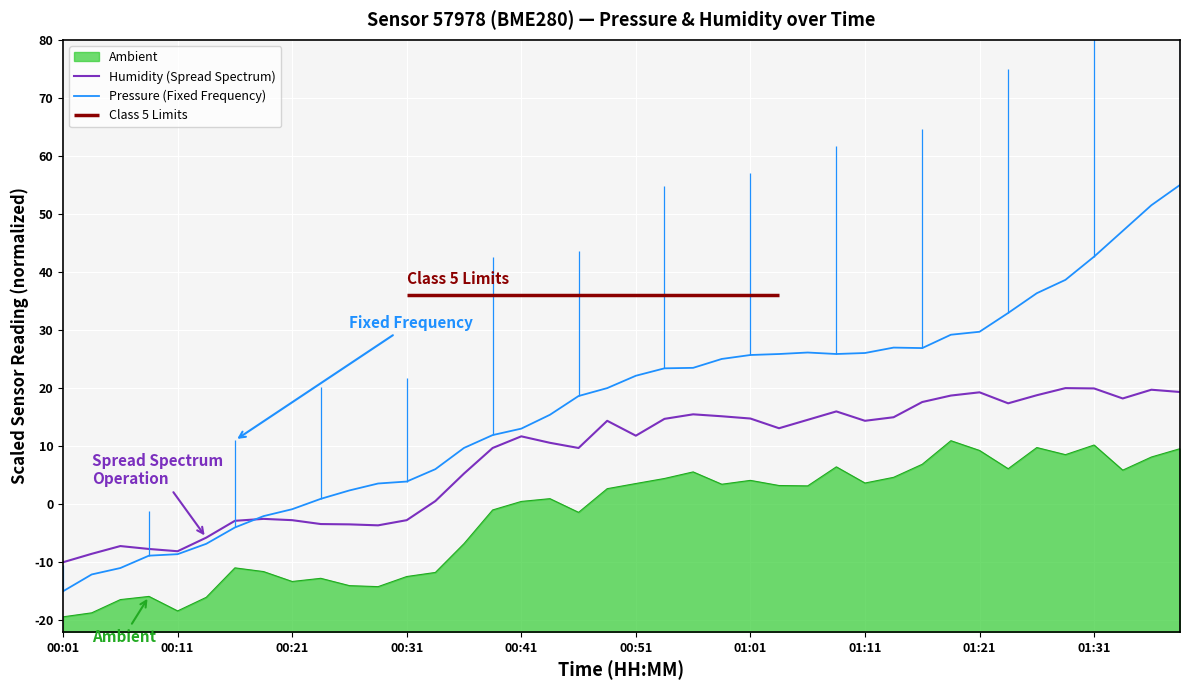

The value of Pressure (Fixed Frequency) at 15 is 6.7. True or false?

False